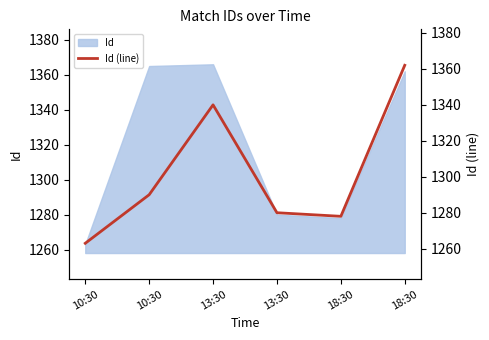

Where does the data first go above 1290?

13:30